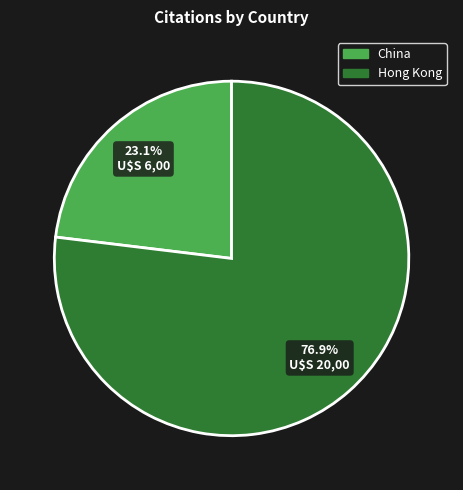

Does China account for over 50% of the chart?

No